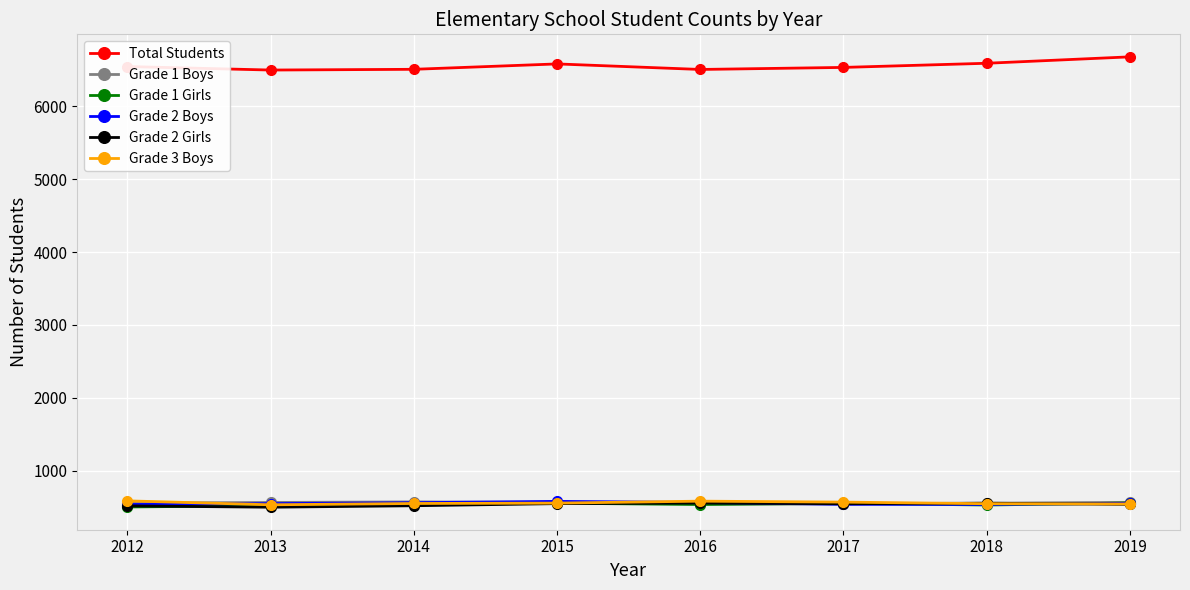

What is the difference between the maximum and minimum values in the Grade 2 Boys series?

43